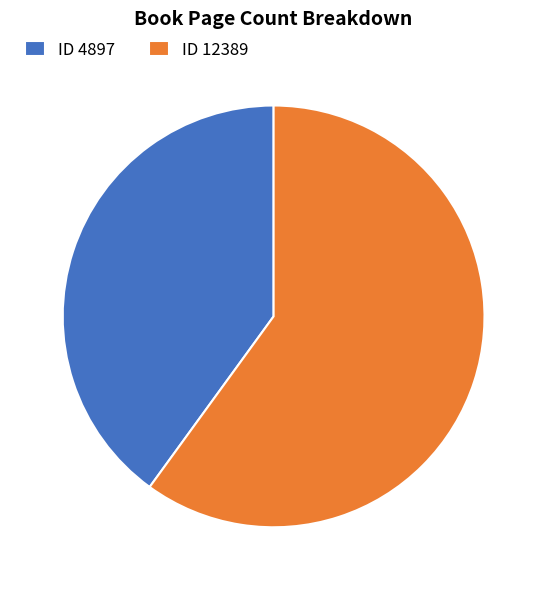

Is there a majority slice in this chart?

Yes